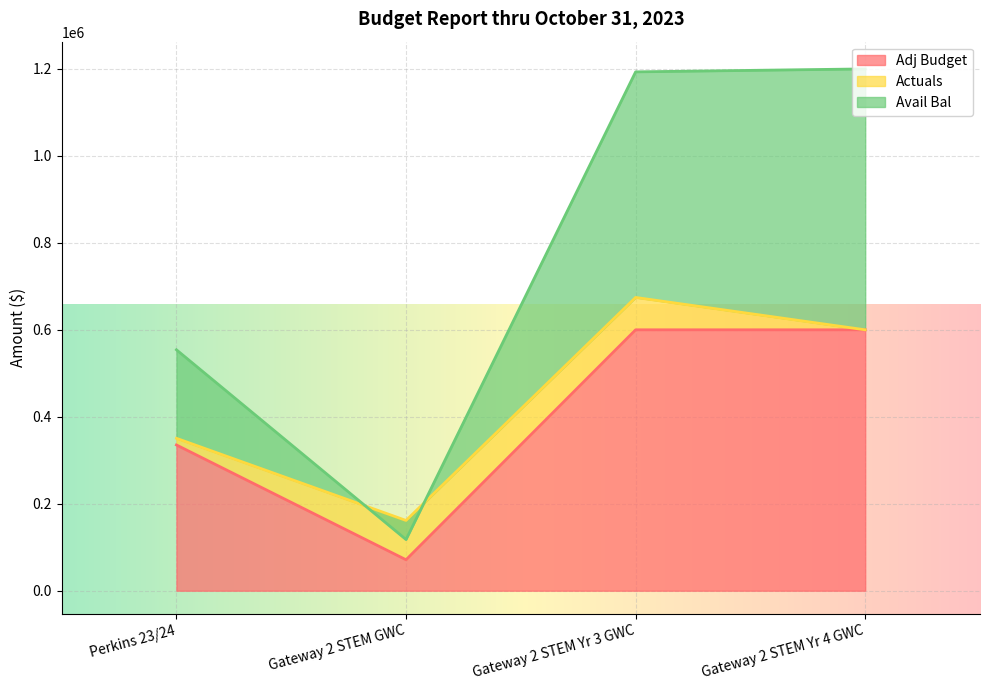

True or false: Adj Budget and Avail Bal cross at least once.

False